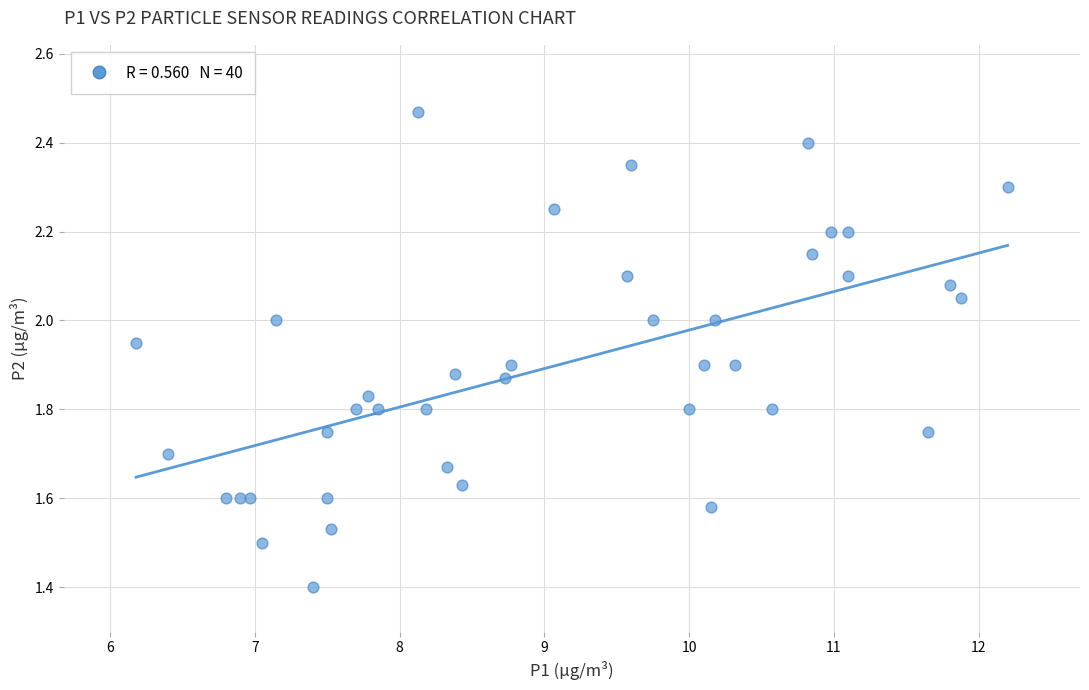

What Y value in the scatter plot is closest to 1?

1.4